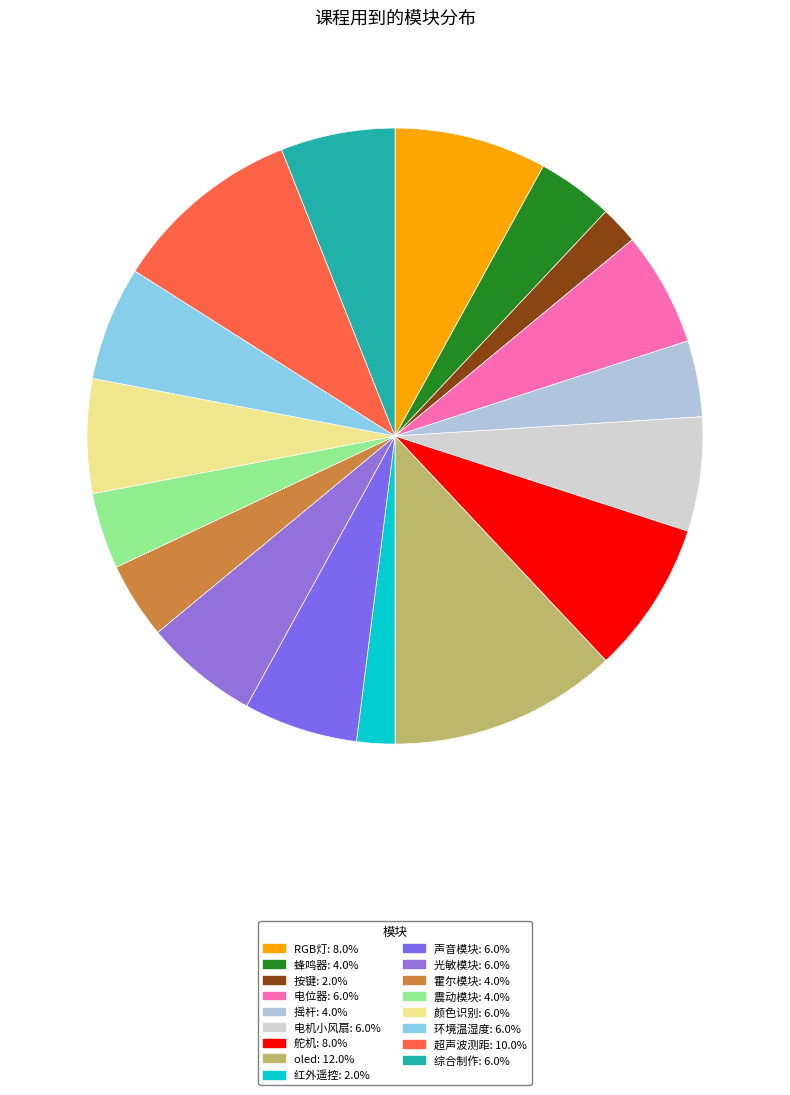

What is the total percentage of 电位器 and 蜂鸣器?

10.0%